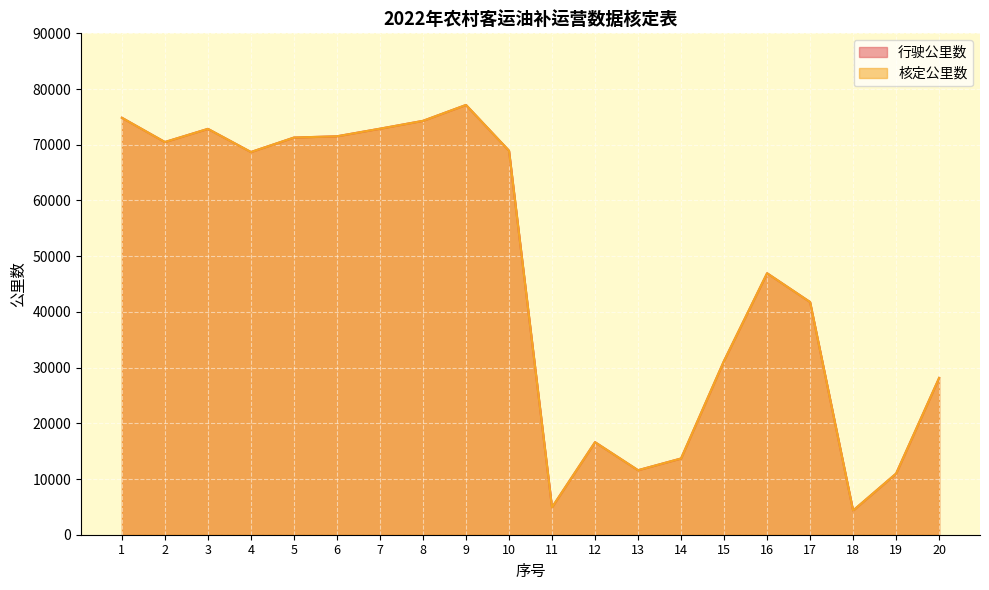

At which category does 行驶公里数 reach its first local valley?

2